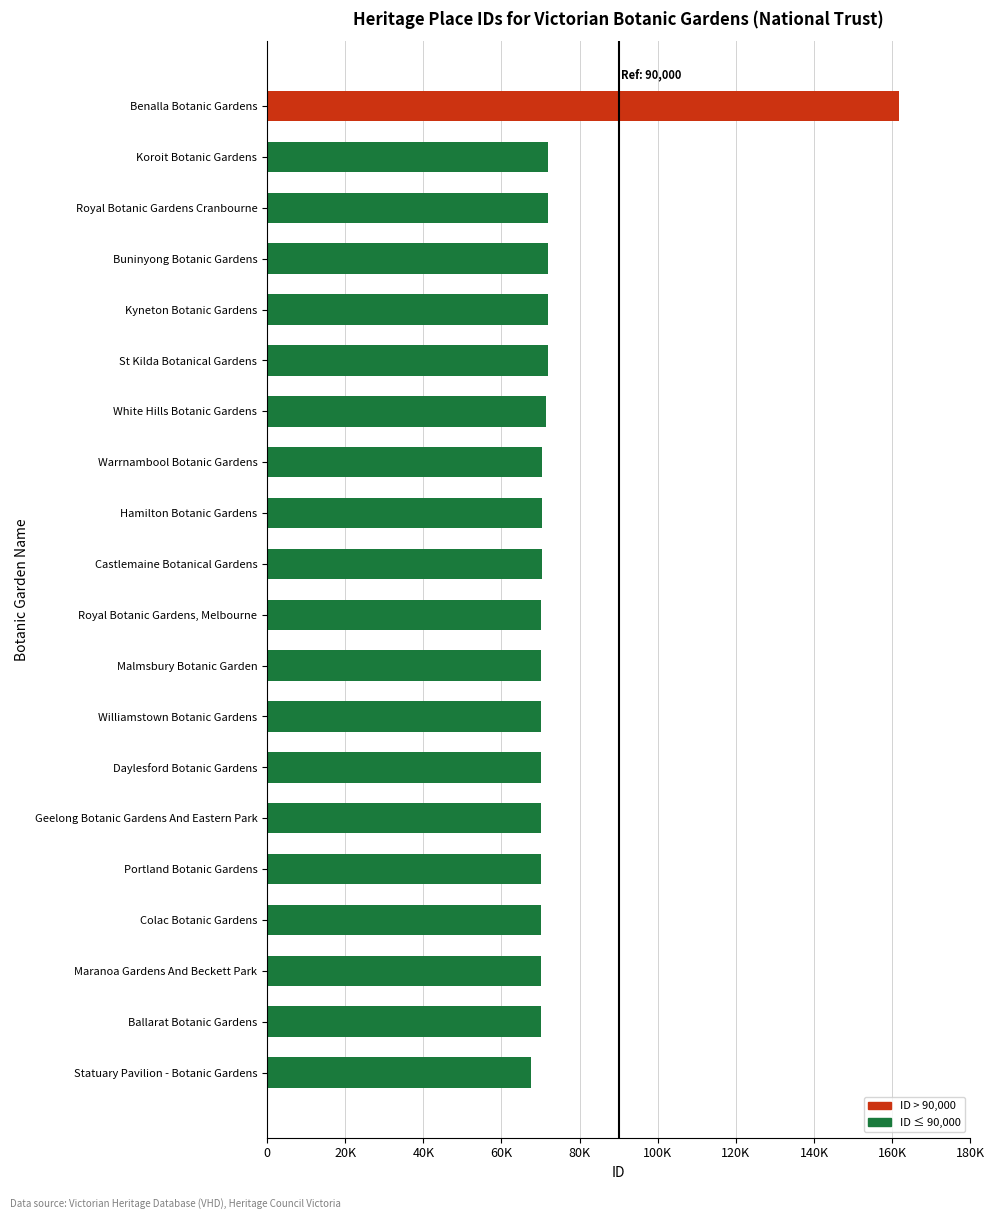

How many values exceed 70241?

9